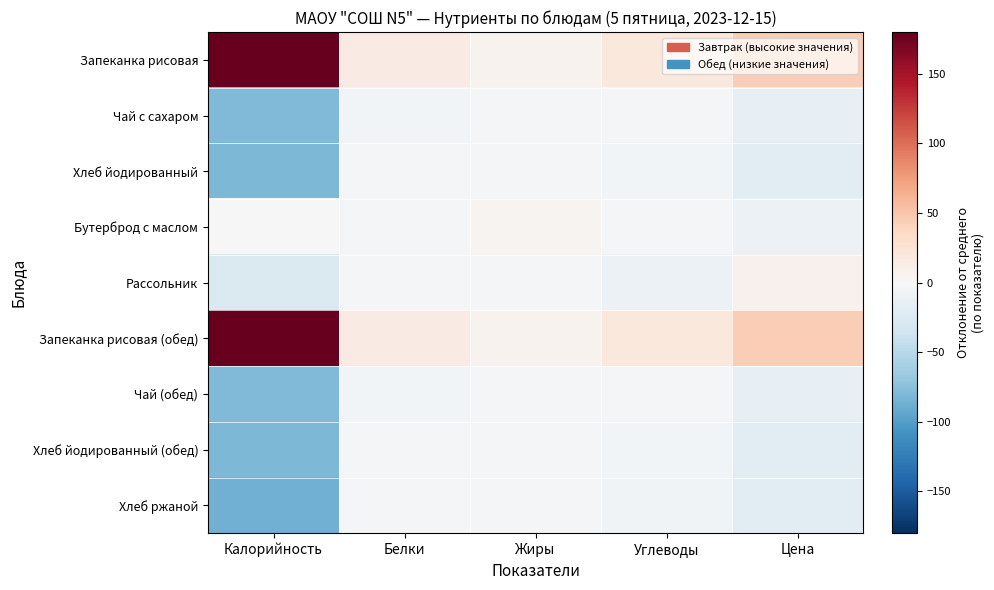

What is the spread (max minus min) of values at Жиры?

9.0